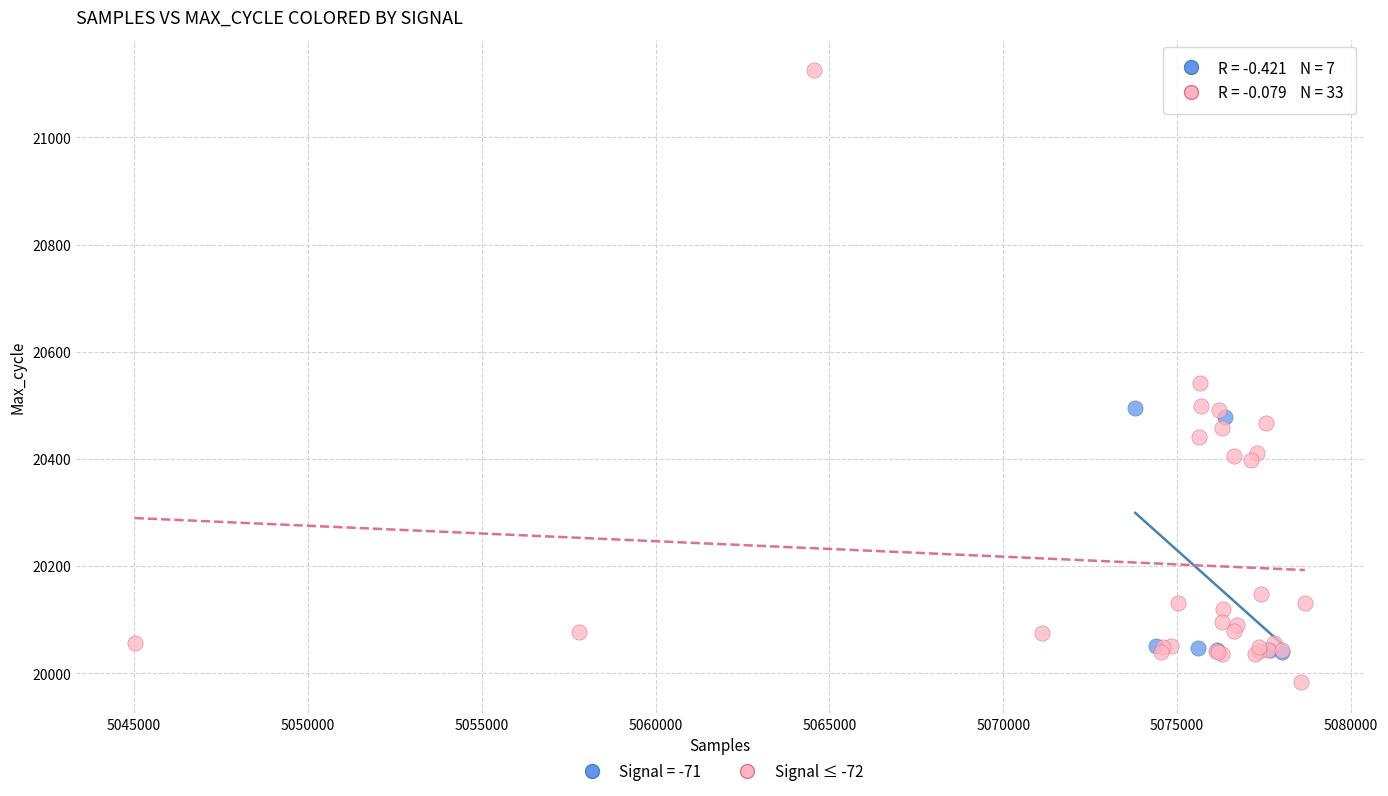

Which series contains the lowest Y value?

Signal ≤ -72